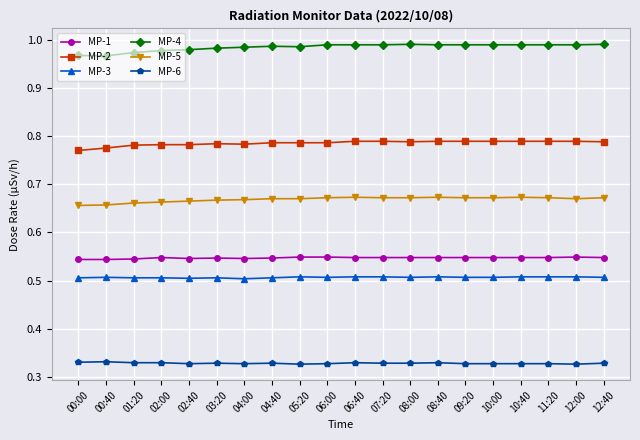

Rank the series by their maximum value, from lowest to highest.

MP-6, MP-3, MP-1, MP-5, MP-2, MP-4